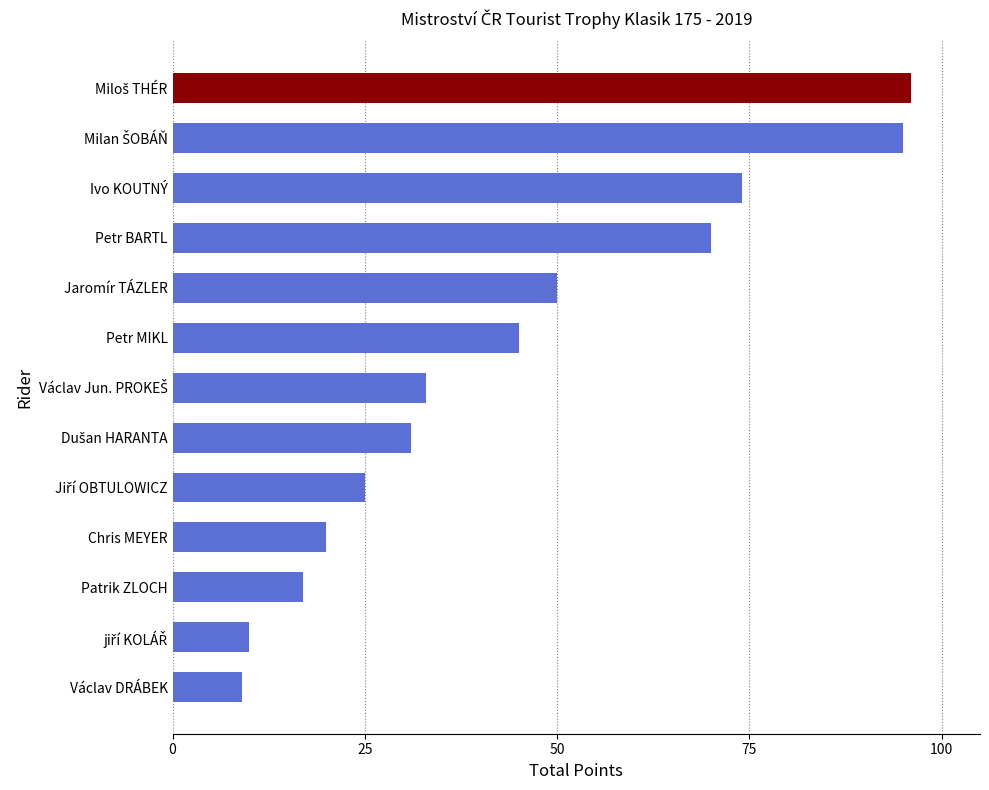

What is the difference between the second highest and minimum values?

86